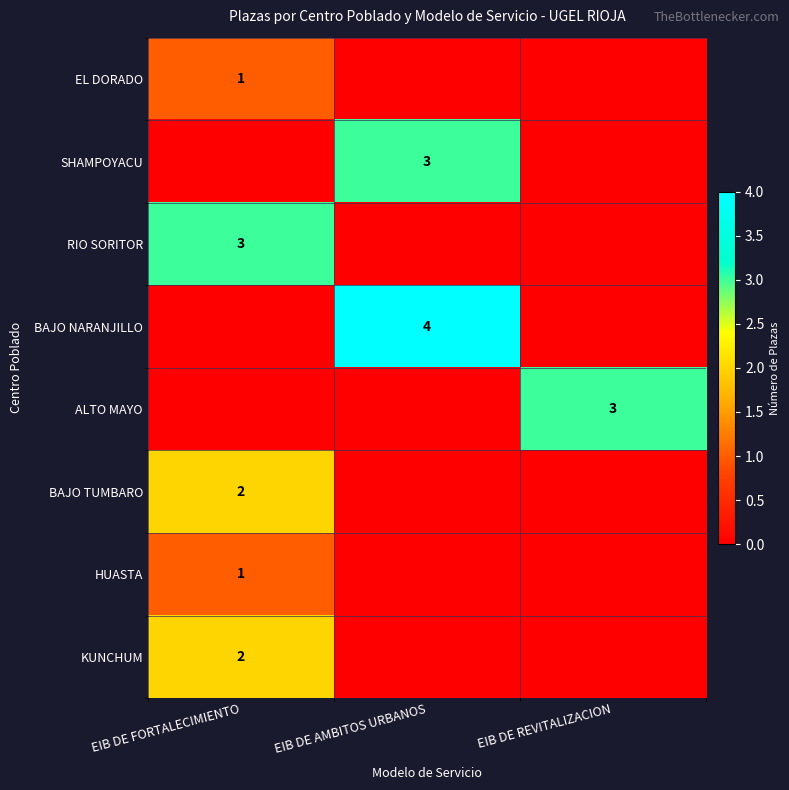

The BAJO NARANJILLO series shows 4 at EIB DE AMBITOS URBANOS. True or false?

True